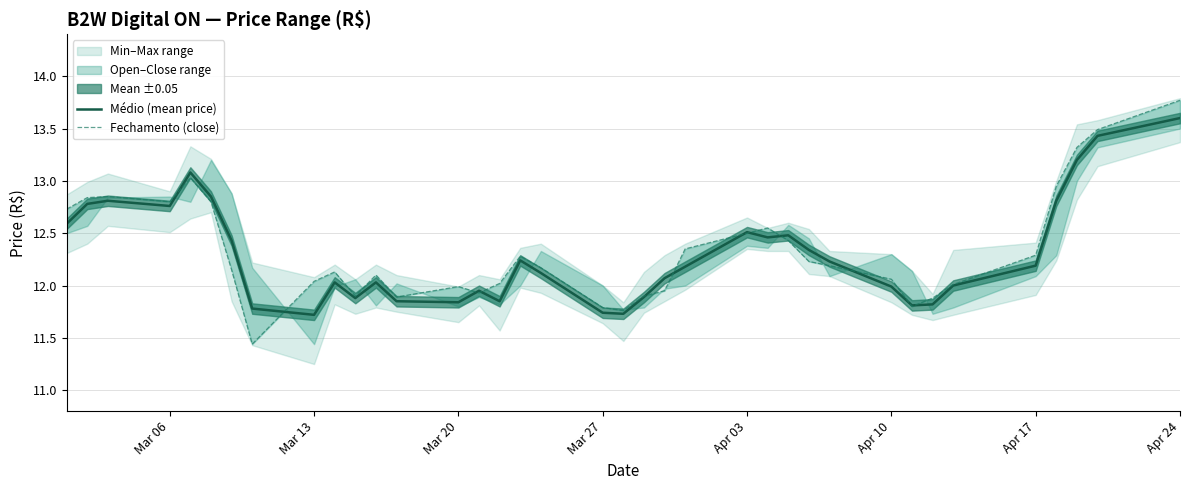

Which series has the largest total across all categories?

Fechamento (close)